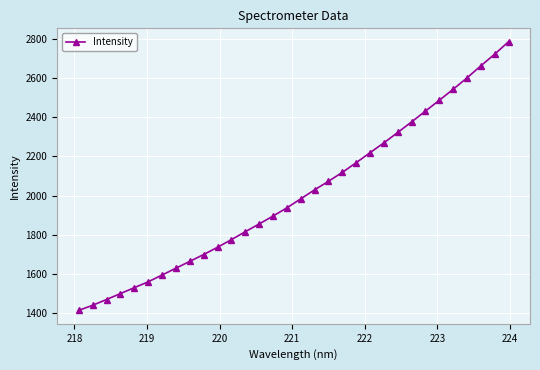

What is the value of the 4th point from the left?

1498.7